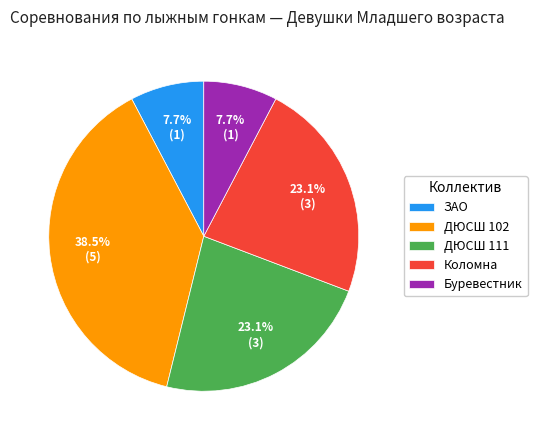

Which slice is the largest?

ДЮСШ 102